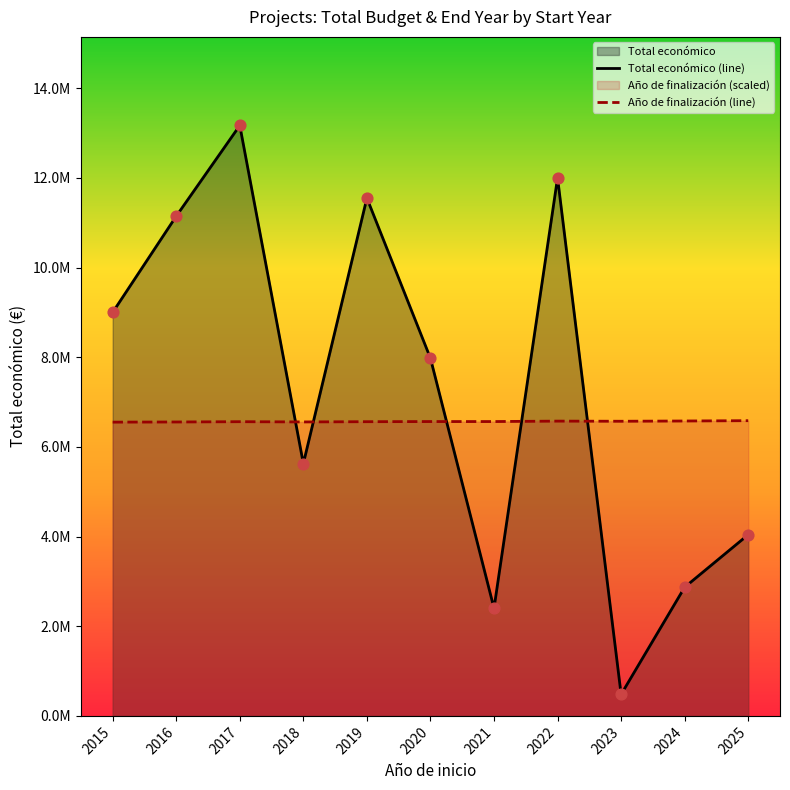

Which series reaches the maximum Y coordinate?

Total económico (line)